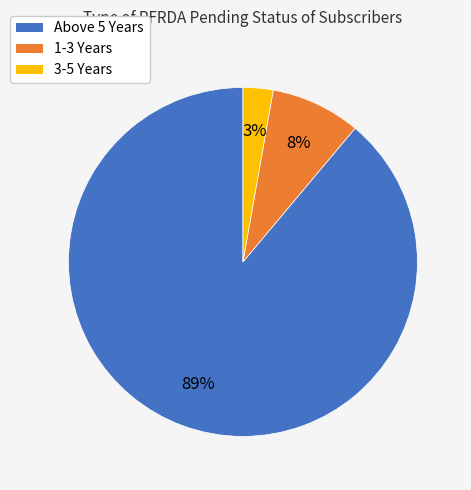

What is the largest slice in the pie chart?

Above 5 Years